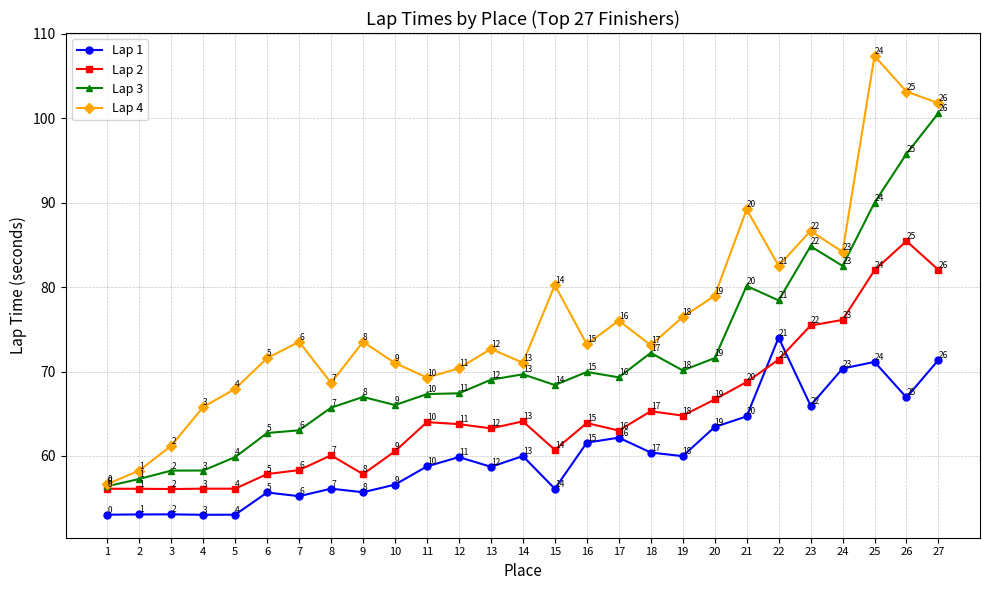

Does the chart display data point markers on the line(s)?

Yes